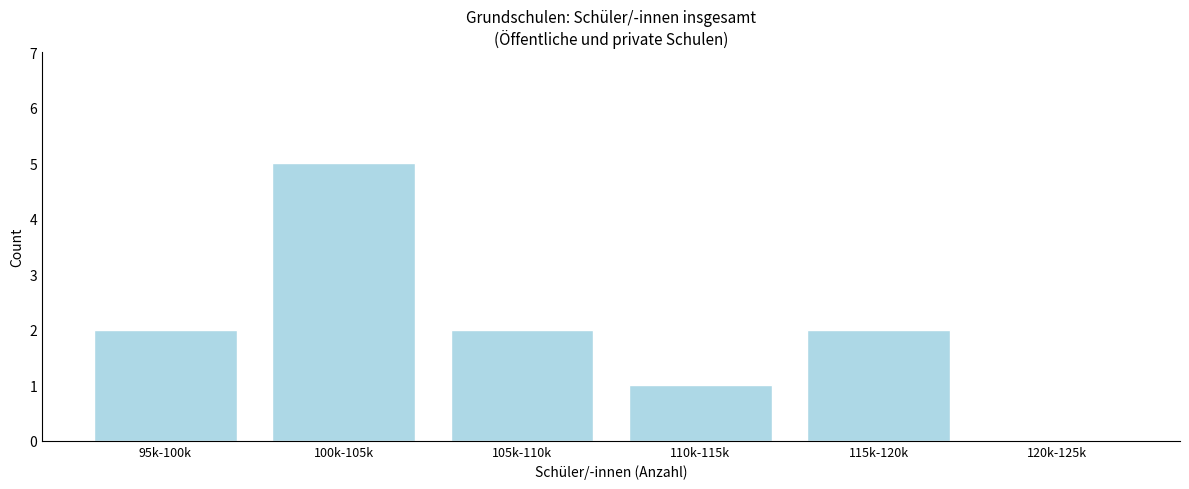

Reading right to left, transcribe all the data shown in this chart.

120k-125k=0	115k-120k=2	110k-115k=1	105k-110k=2	100k-105k=5	95k-100k=2